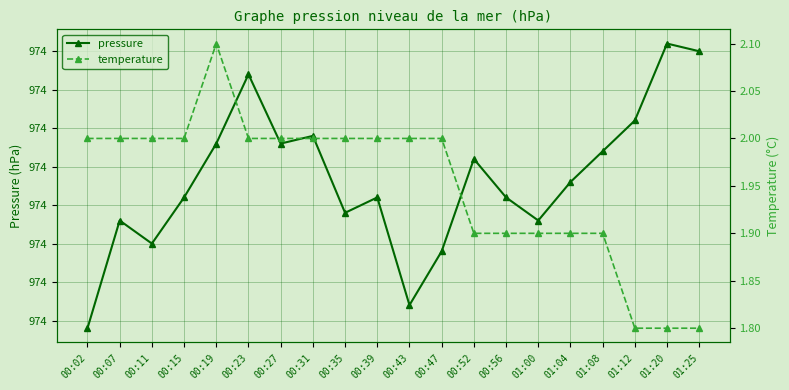

At how many categories does at least one series exceed 409?

20